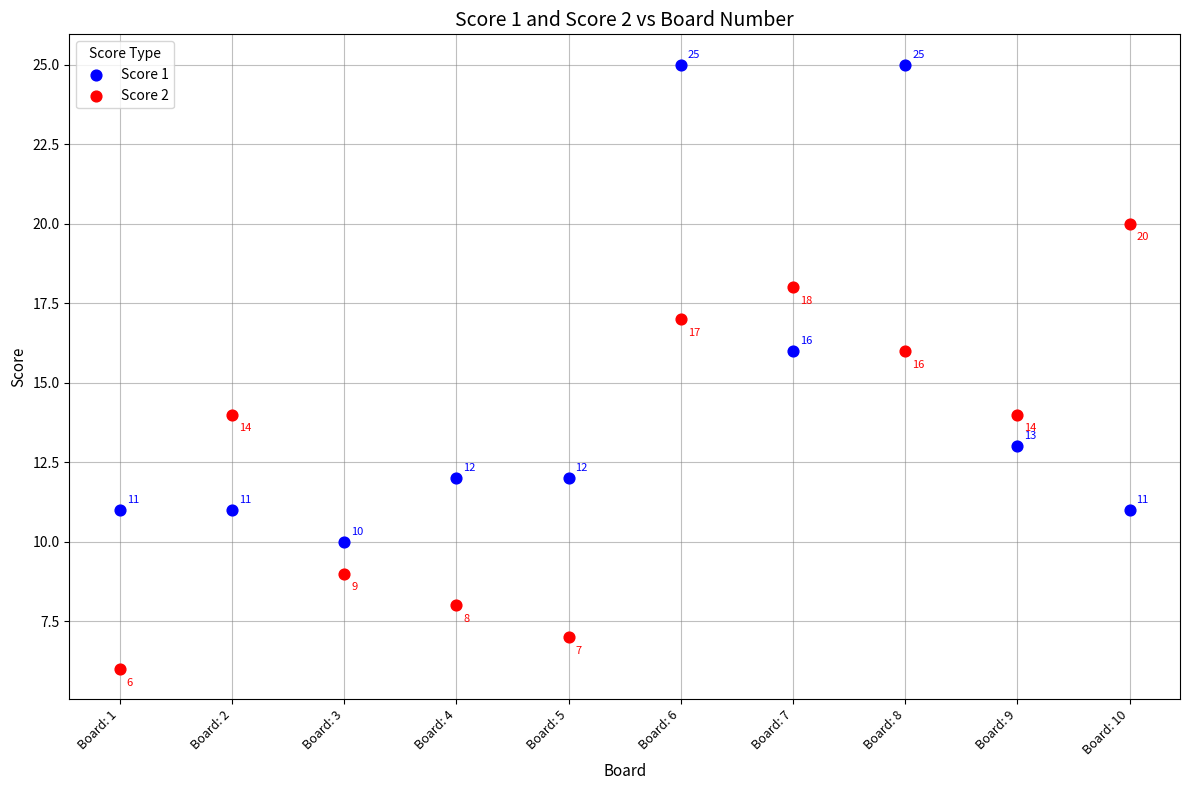

What are all the series names shown in the legend?

Score 1, Score 2